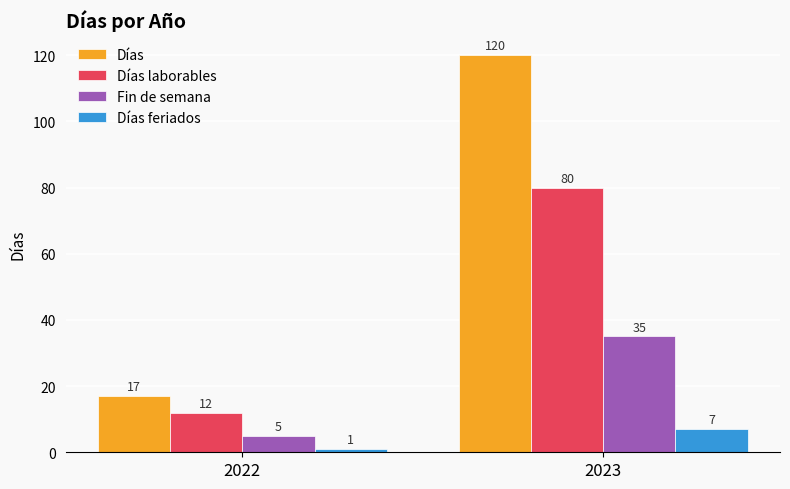

Which category has the highest value in the Días laborables series?

2023